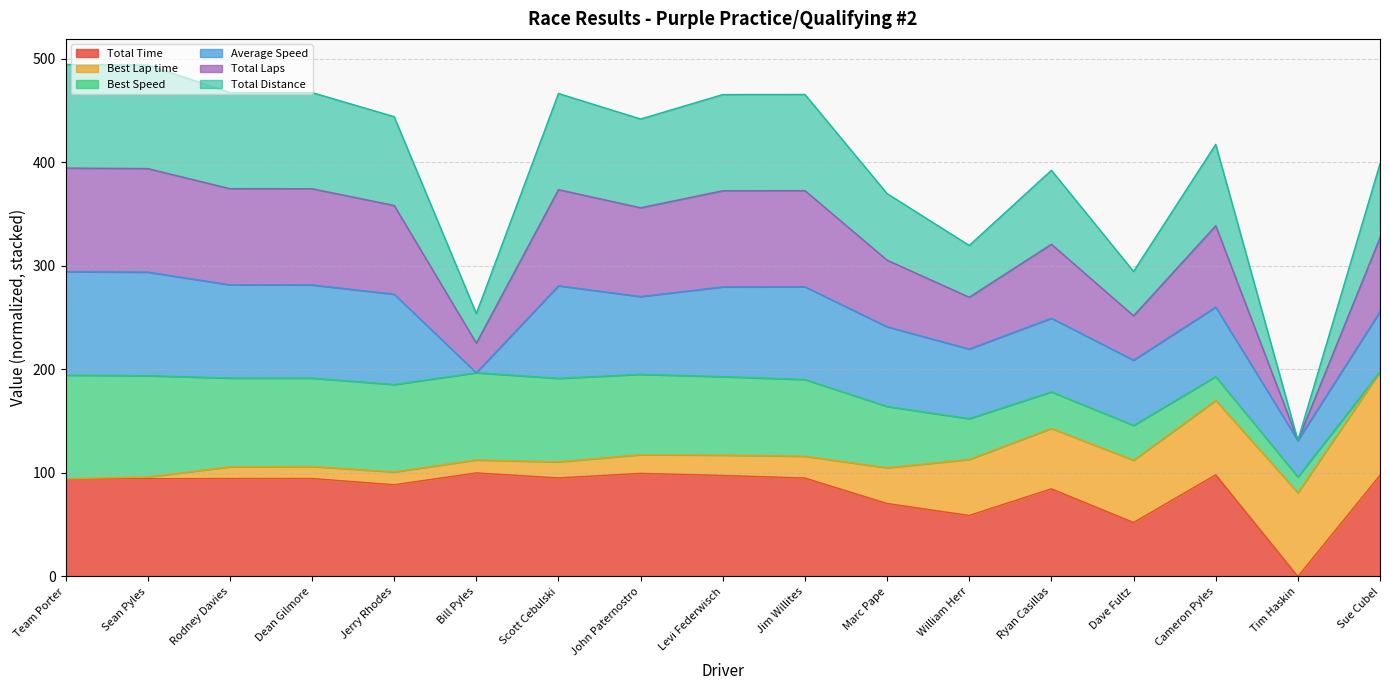

True or false: Total Time has a value of 88.6 at Jerry Rhodes.

True